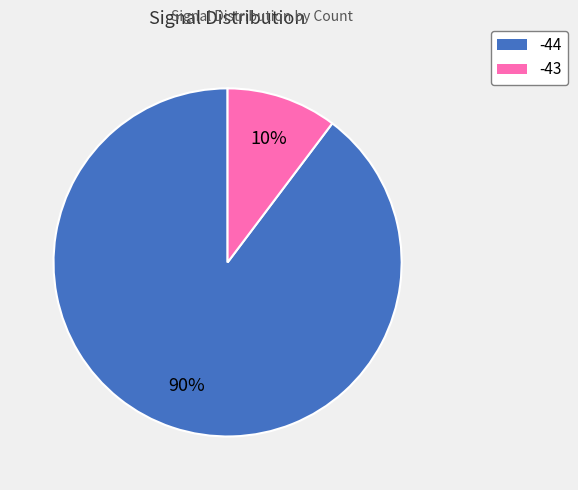

Is there a majority slice in this chart?

Yes